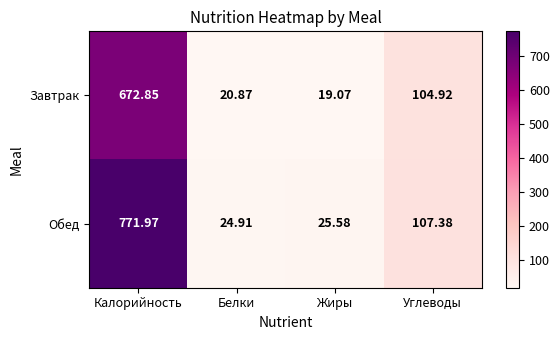

Where does the Обед series first go above 107?

Калорийность